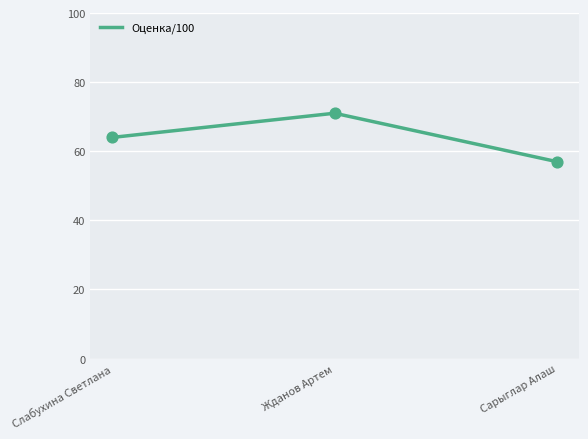

What is the change in value from Слабухина Светлана to Жданов Артем?

+7